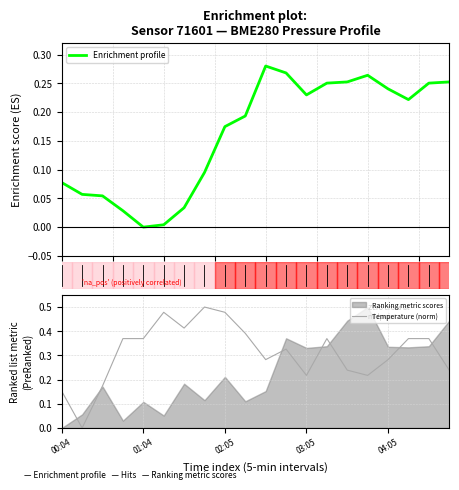

Which series has the largest range (max minus min)?

Temperature (norm)